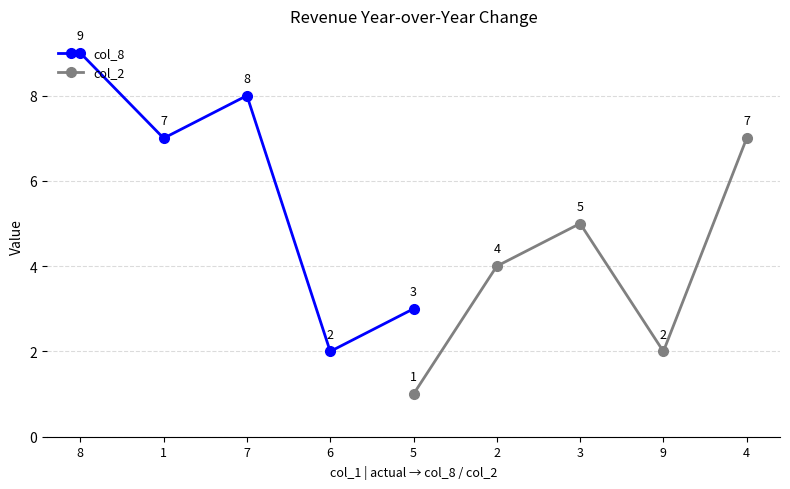

What is the value of the col_8 point at the 5th from the left?

3